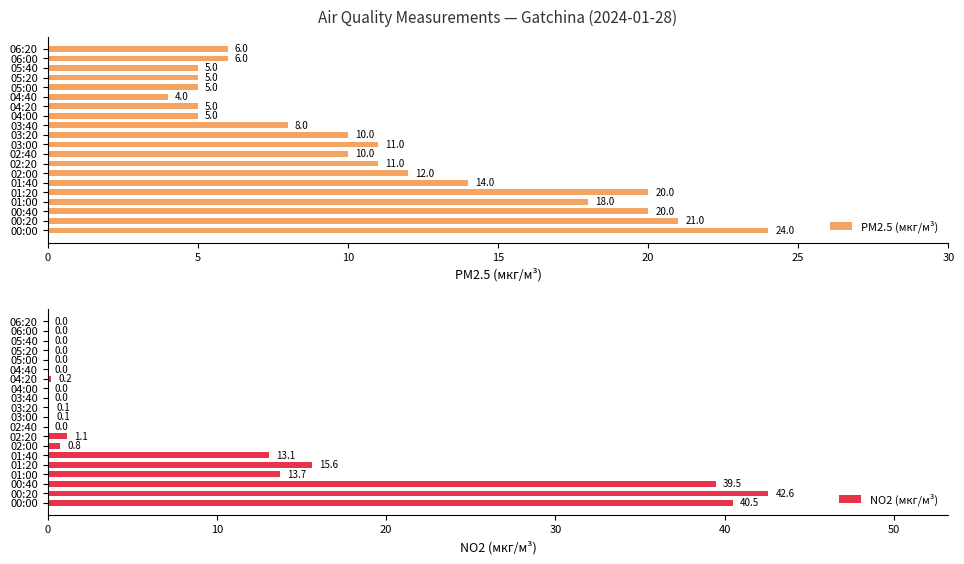

What is the maximum value for NO2 (мкг/м³)?

42.6